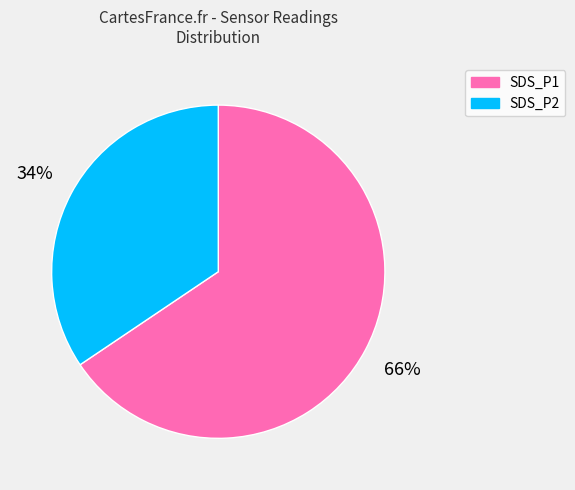

Which category has the biggest portion of the pie?

SDS_P1